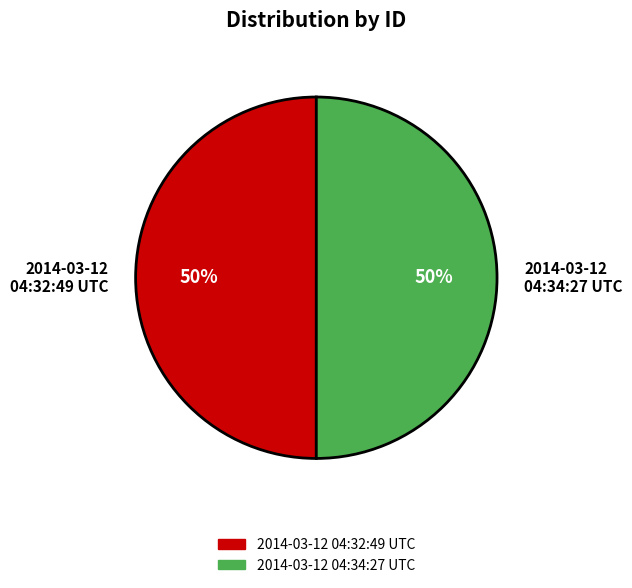

To the nearest percent, what portion does 2014-03-12 04:34:27 UTC represent?

50%